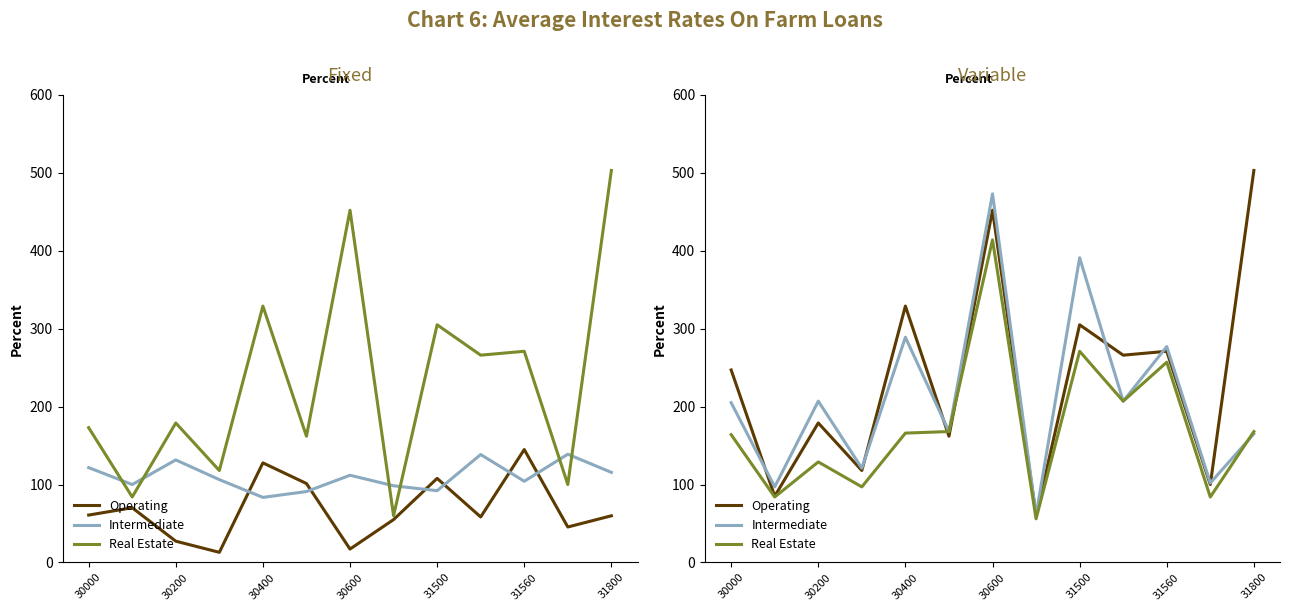

Where is Intermediate nearest to the value 267?

31560